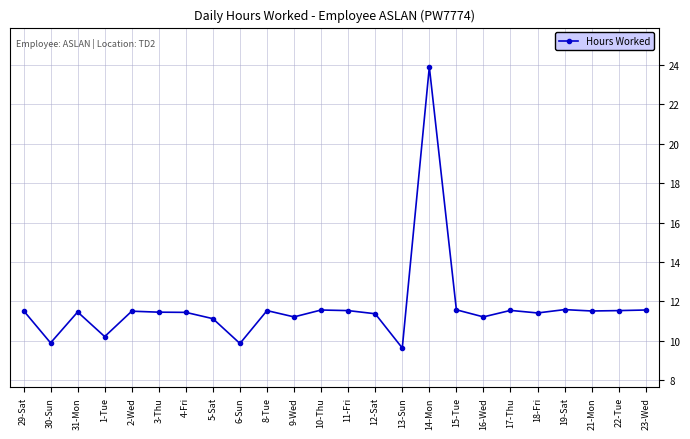

What is the ratio of the value at 17-Thu to the value at 30-Sun?

1.2